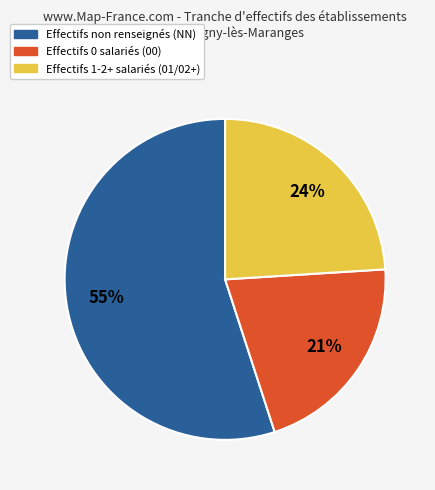

Is there a majority slice in this chart?

Yes